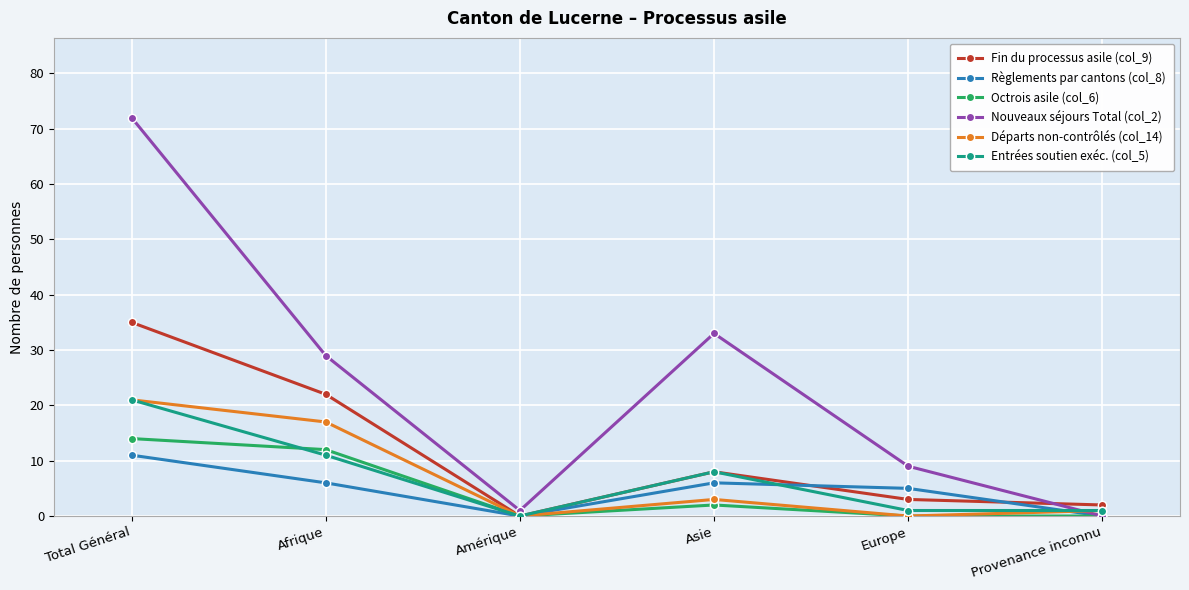

How many positive values does the Nouveaux séjours Total (col_2) series have?

5